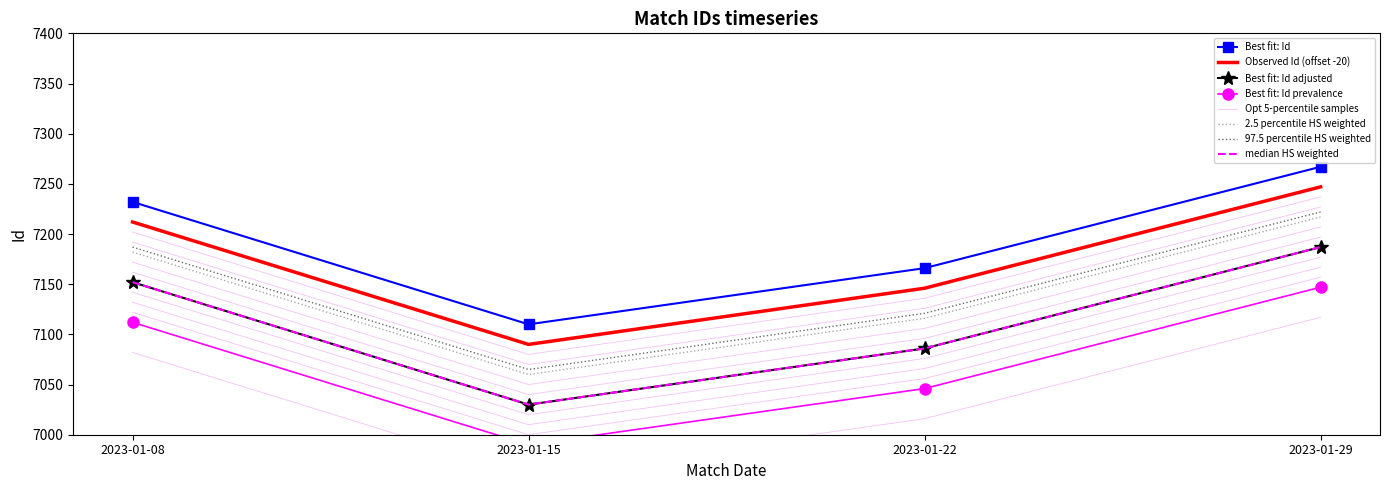

The chart shows a value of 3231 at 2023-01-29. True or false?

False